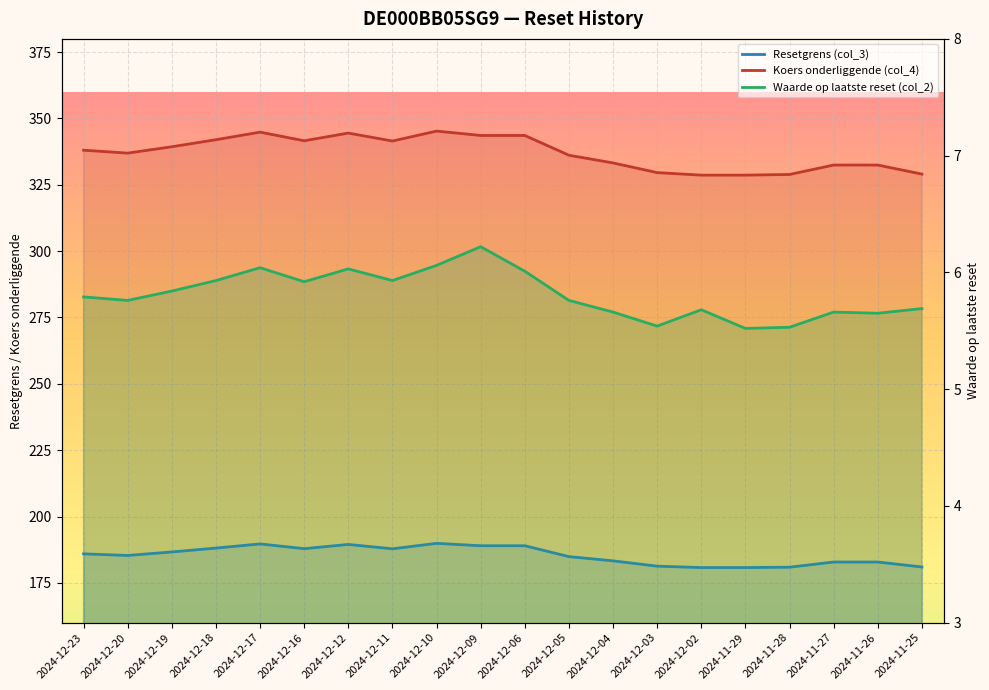

Reading right to left, transcribe all the data shown in this chart.

Resetgrens (col_3): 2024-11-25=181.0	2024-11-26=182.8	2024-11-27=182.8	2024-11-28=180.9	2024-11-29=180.8	2024-12-02=180.8	2024-12-03=181.3	2024-12-04=183.3	2024-12-05=184.9	2024-12-06=189.0	2024-12-09=189.0	2024-12-10=189.9	2024-12-11=187.8	2024-12-12=189.5	2024-12-16=187.9	2024-12-17=189.7	2024-12-18=188.1	2024-12-19=186.6	2024-12-20=185.3	2024-12-23=185.9
Koers onderliggende (col_4): 2024-11-25=329.1	2024-11-26=332.4	2024-11-27=332.4	2024-11-28=328.9	2024-11-29=328.6	2024-12-02=328.6	2024-12-03=329.6	2024-12-04=333.2	2024-12-05=336.1	2024-12-06=343.6	2024-12-09=343.6	2024-12-10=345.2	2024-12-11=341.5	2024-12-12=344.5	2024-12-16=341.6	2024-12-17=344.9	2024-12-18=342.0	2024-12-19=339.4	2024-12-20=336.9	2024-12-23=338.1
Waarde op laatste reset (col_2): 2024-11-25=5.7	2024-11-26=5.7	2024-11-27=5.7	2024-11-28=5.5	2024-11-29=5.5	2024-12-02=5.7	2024-12-03=5.5	2024-12-04=5.7	2024-12-05=5.8	2024-12-06=6.0	2024-12-09=6.2	2024-12-10=6.1	2024-12-11=5.9	2024-12-12=6.0	2024-12-16=5.9	2024-12-17=6.0	2024-12-18=5.9	2024-12-19=5.8	2024-12-20=5.8	2024-12-23=5.8